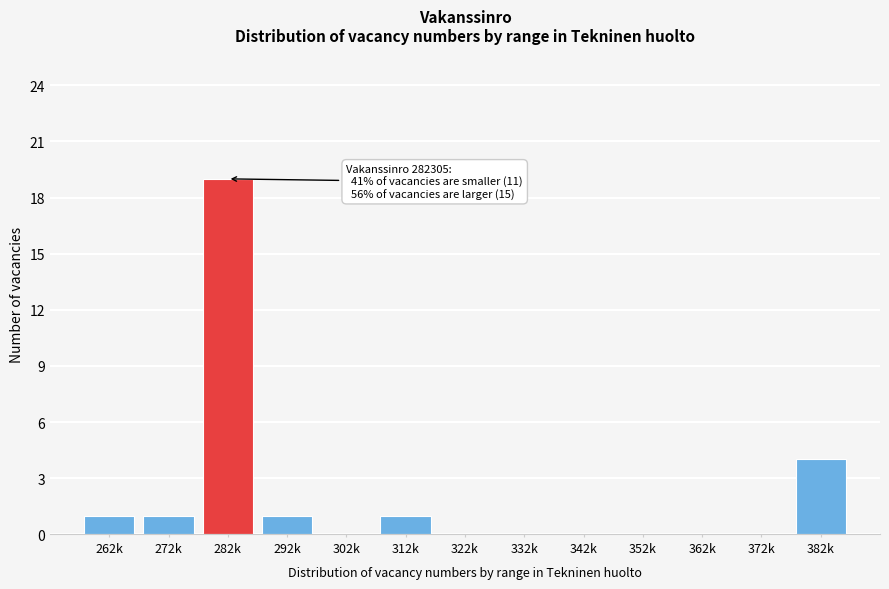

Reading right to left, what are all the values shown in this chart?

382k=4	372k=0	362k=0	352k=0	342k=0	332k=0	322k=0	312k=1	302k=0	292k=1	282k=19	272k=1	262k=1